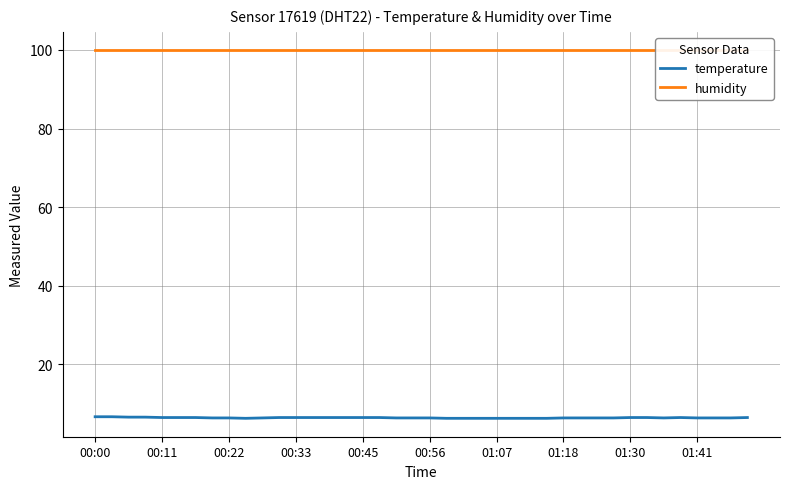

At 25, list the series in order from largest to smallest.

humidity, temperature